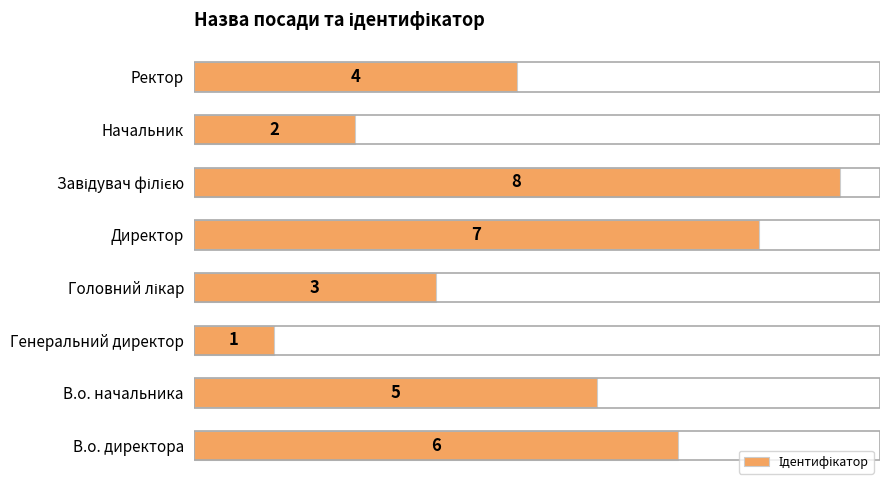

Reading bottom to top, transcribe all the data shown in this chart.

6	5	1	3	7	8	2	4